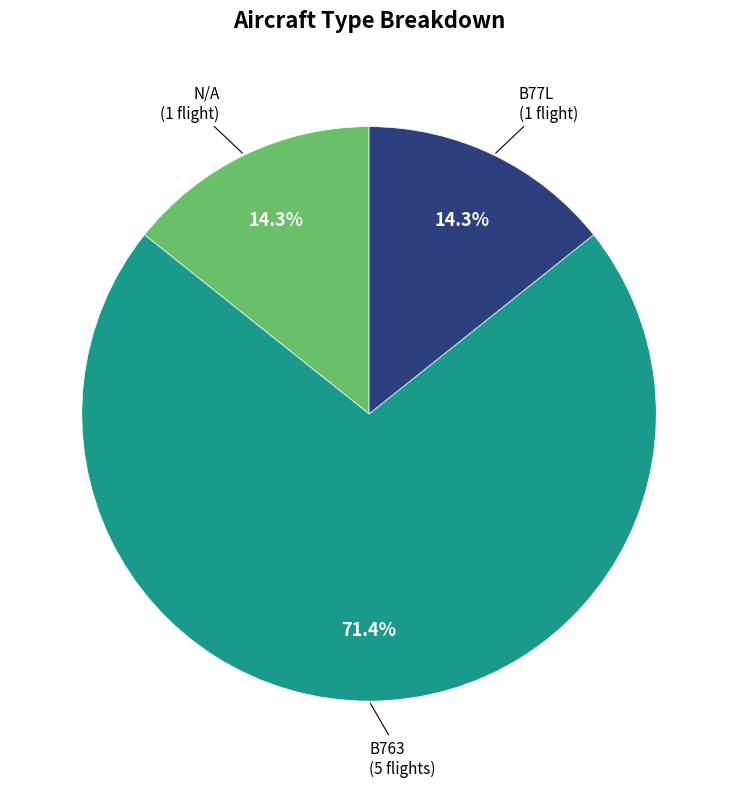

Is there a majority slice in this chart?

Yes